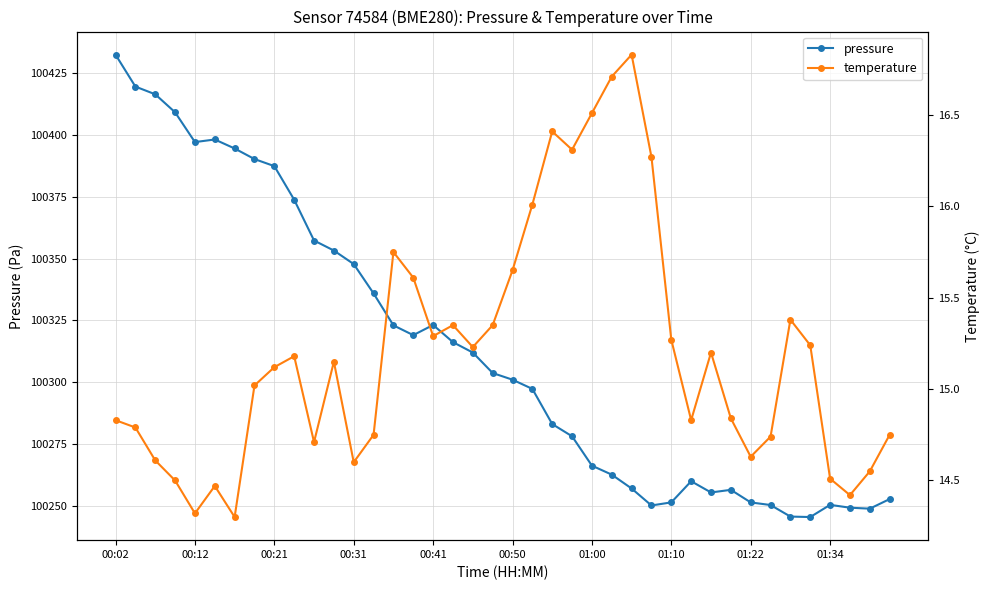

What is the approximate value of pressure at 37?

100249.4